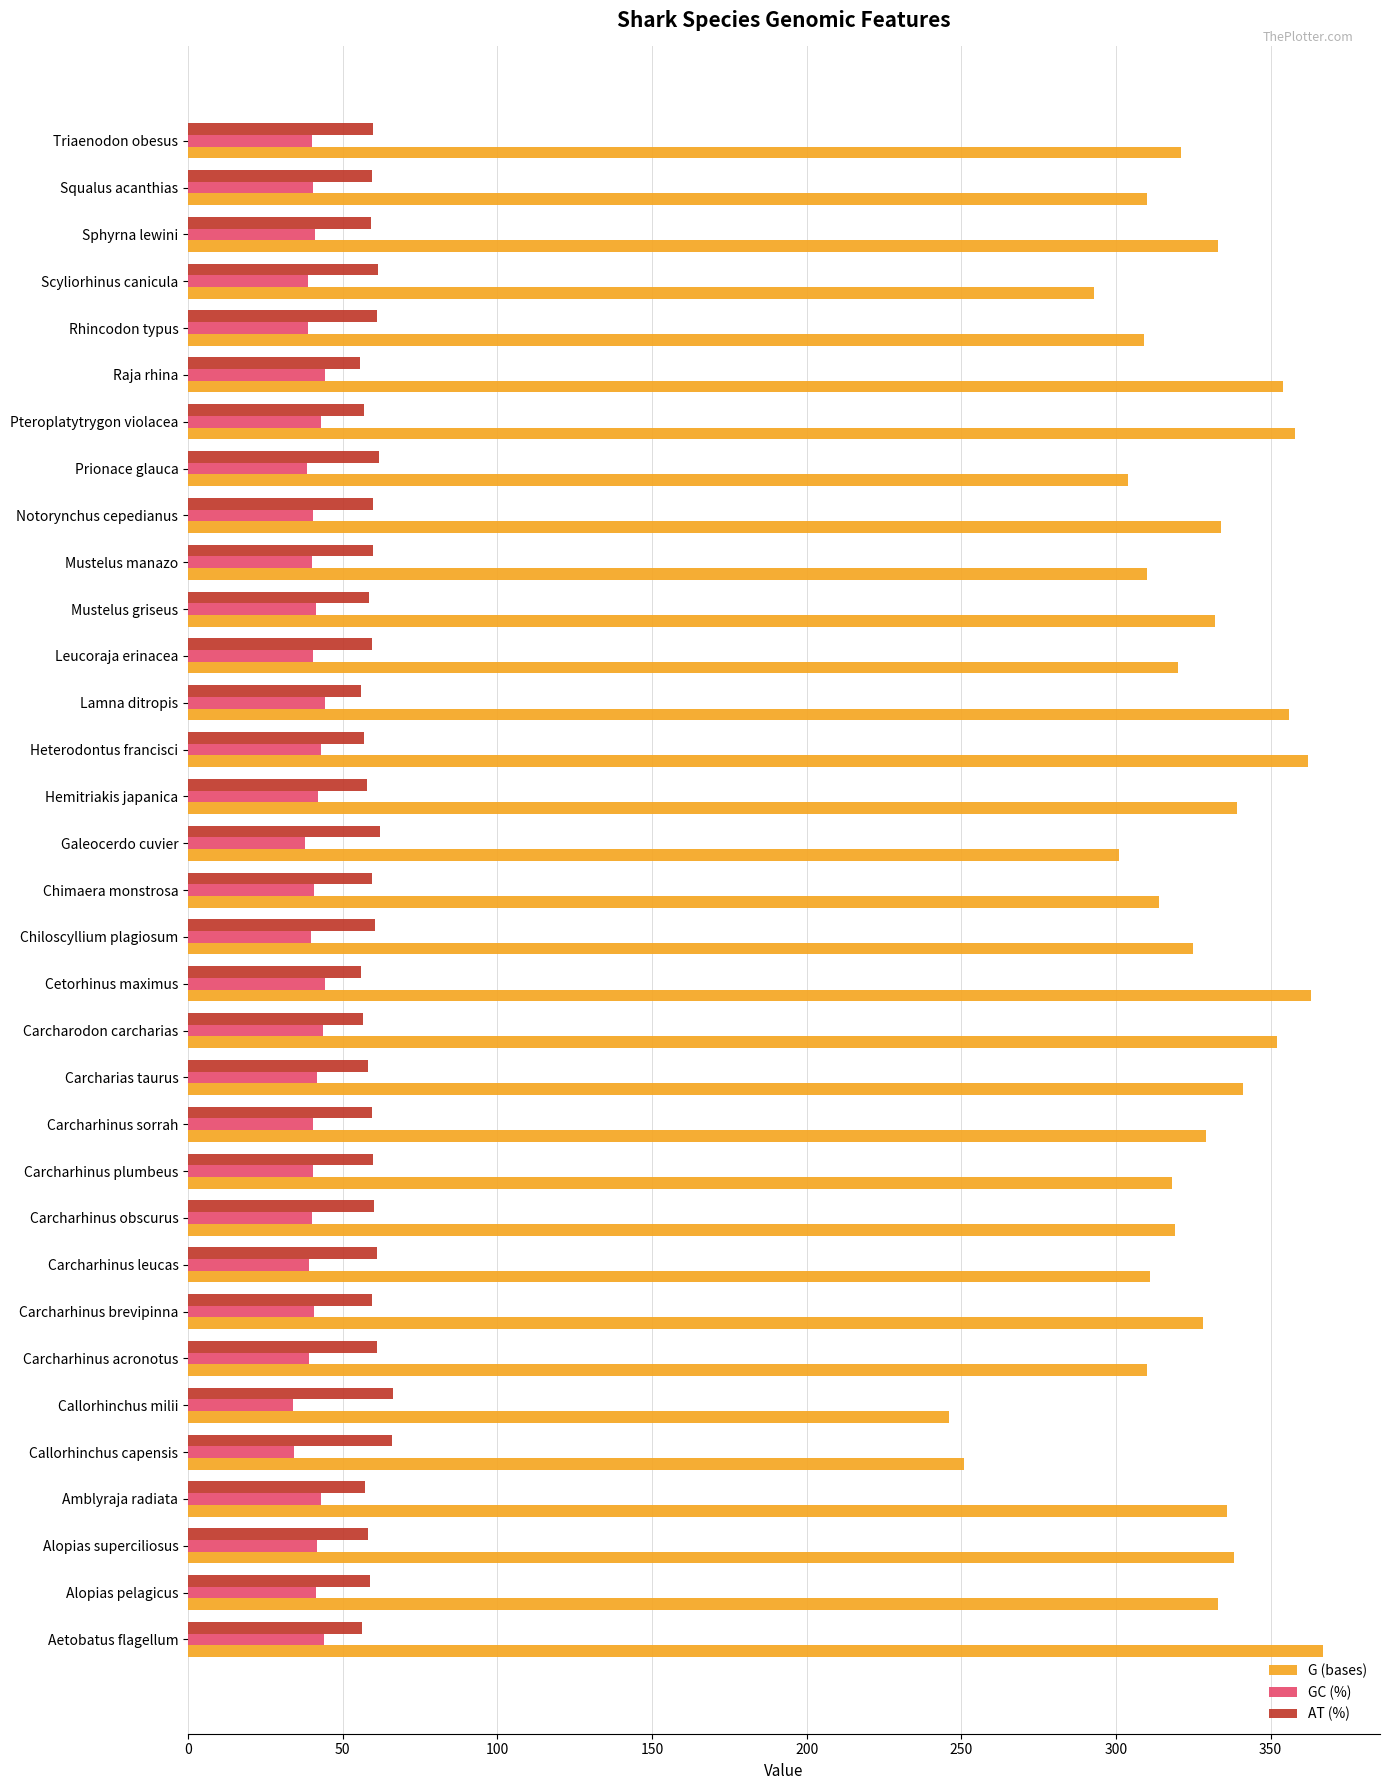

What is the spread (max minus min) of values at Scyliorhinus canicula?

254.3